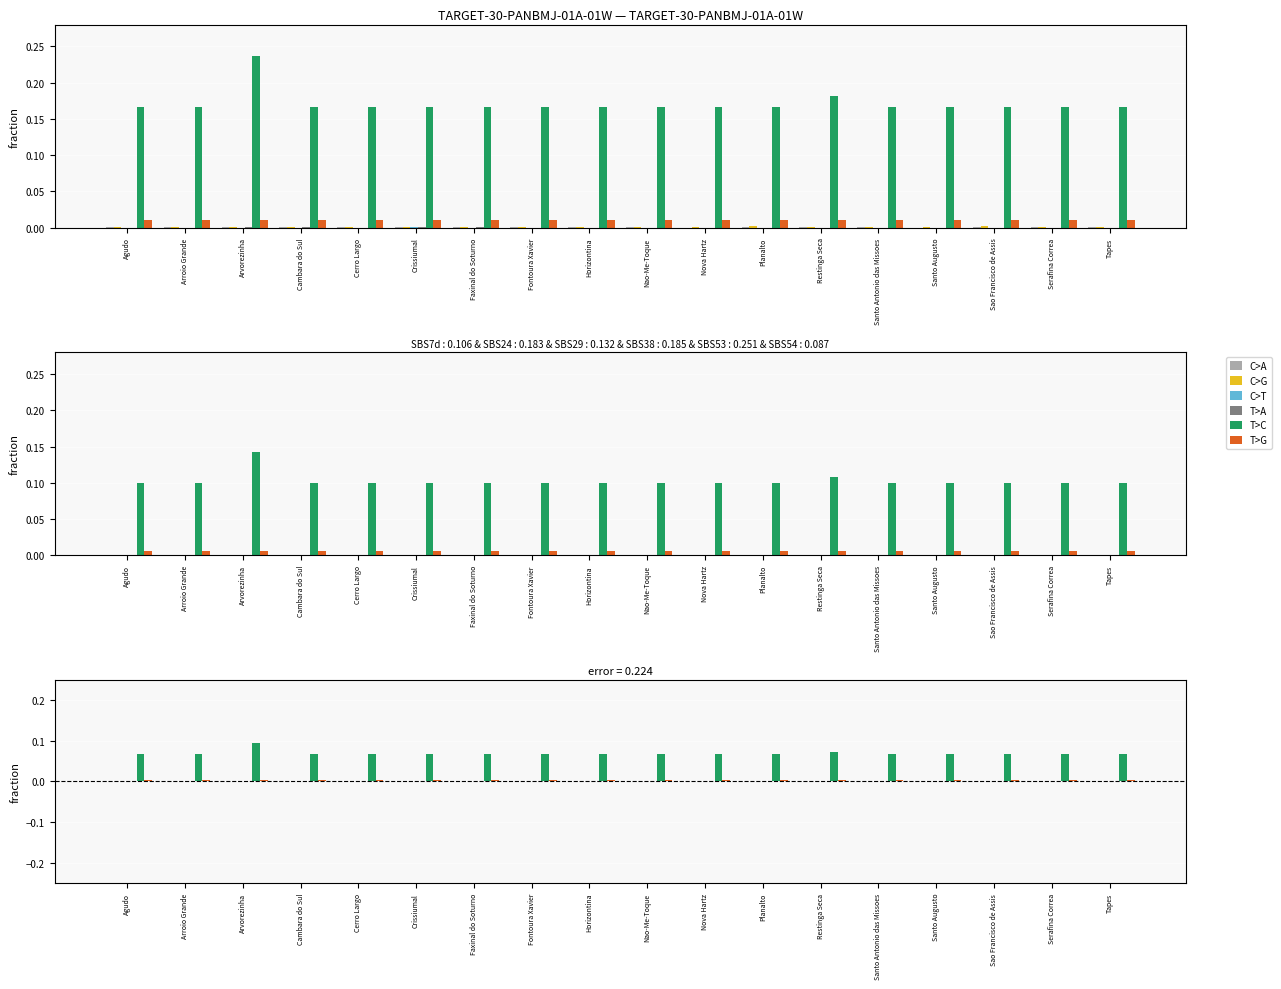

Which category has the lowest value in the C>G series?

Serafina Correa